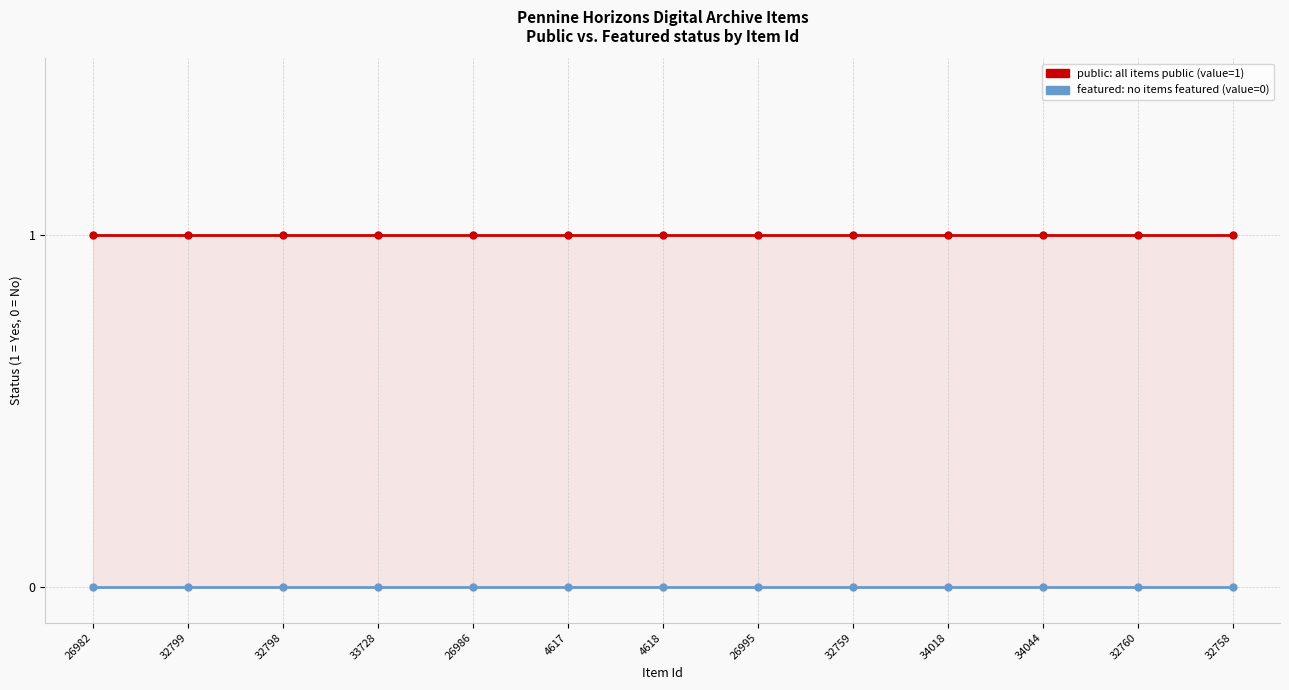

Reading left to right, what are all the values shown in this chart?

public: 26982=1	32799=1	32798=1	33728=1	26986=1	4617=1	4618=1	26995=1	32759=1	34018=1	34044=1	32760=1	32758=1
featured: 26982=0	32799=0	32798=0	33728=0	26986=0	4617=0	4618=0	26995=0	32759=0	34018=0	34044=0	32760=0	32758=0